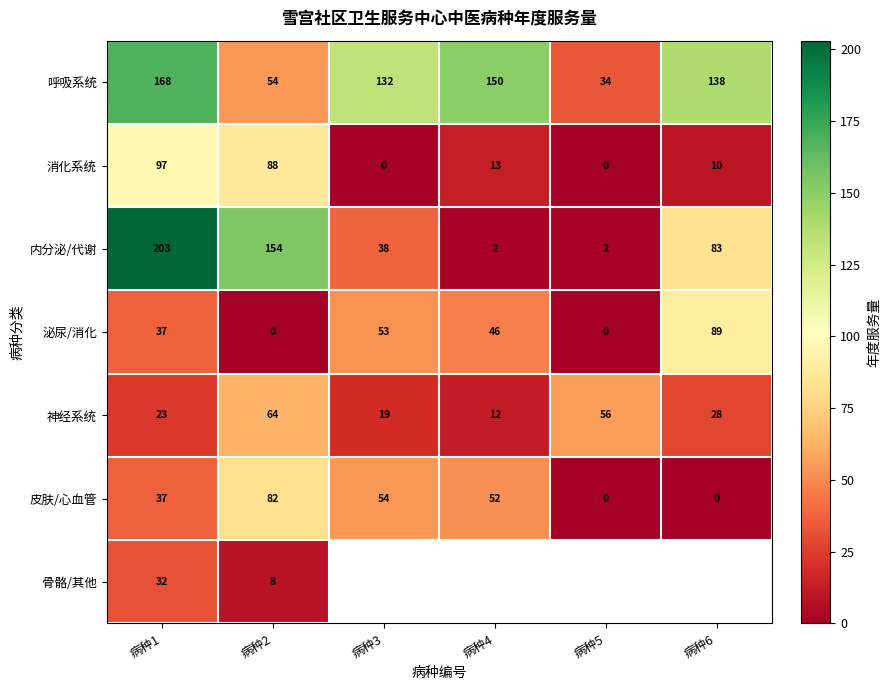

Is the value of 皮肤/心血管 at 病种4 greater than the value of 泌尿/消化 at 病种6?

No